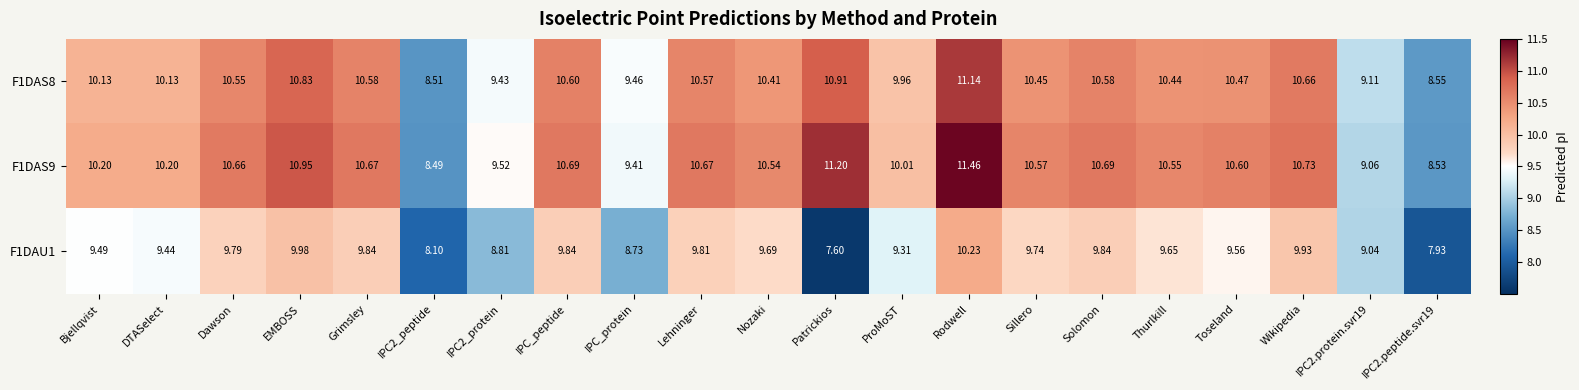

At which category is the sum across all series the highest?

Rodwell